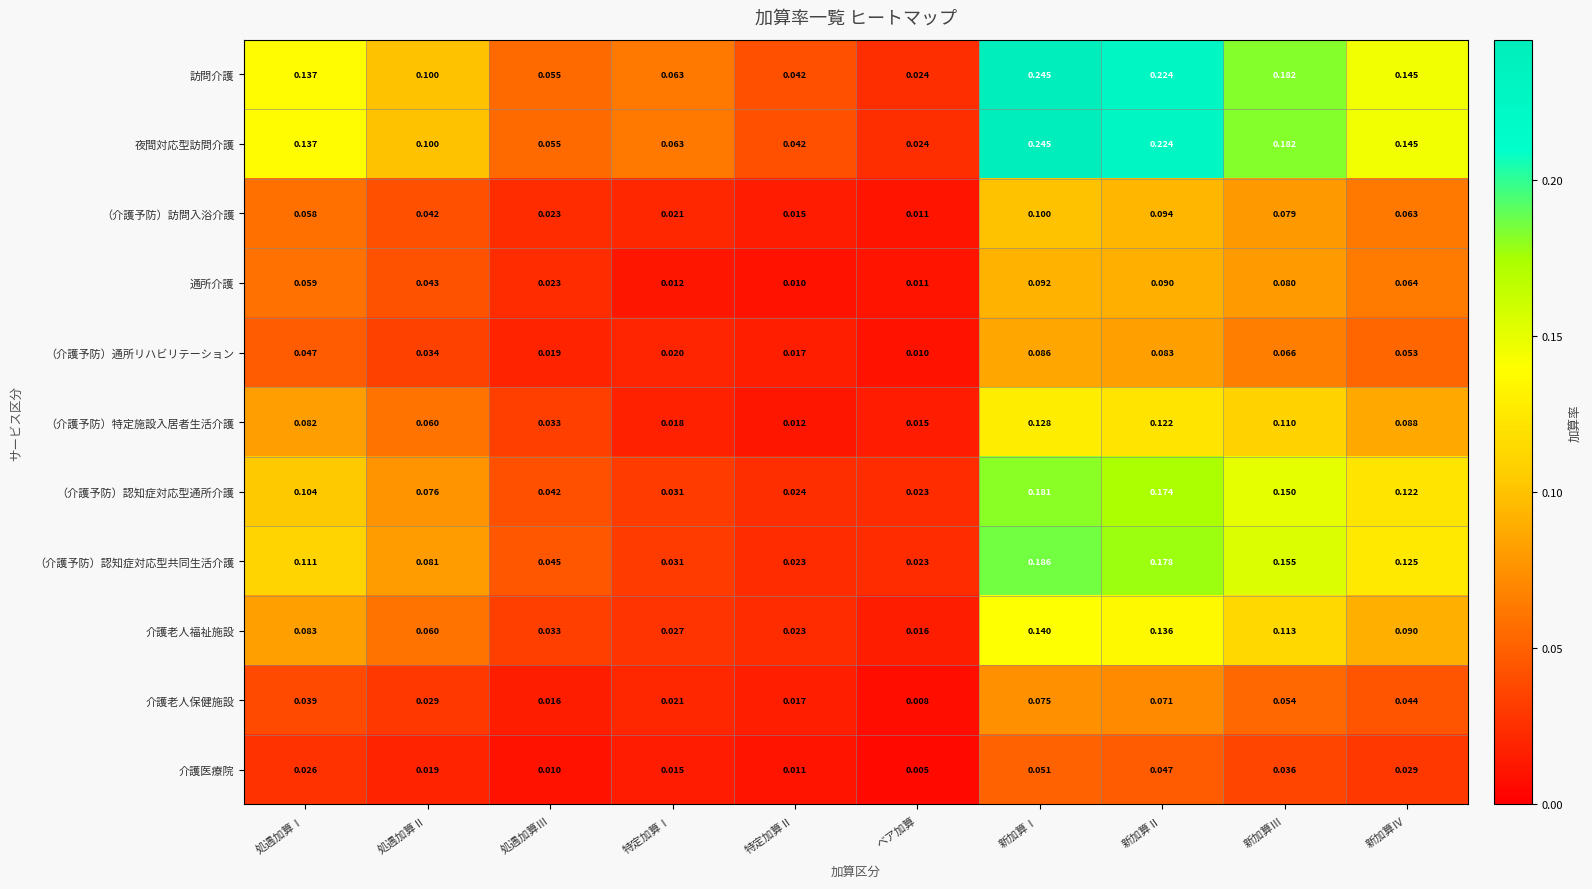

Rank the categories by （介護予防）通所リハビリテーション value from lowest to highest.

ベア加算, 特定加算Ⅱ, 処遇加算Ⅲ, 特定加算Ⅰ, 処遇加算Ⅱ, 処遇加算Ⅰ, 新加算Ⅳ, 新加算Ⅲ, 新加算Ⅱ, 新加算Ⅰ